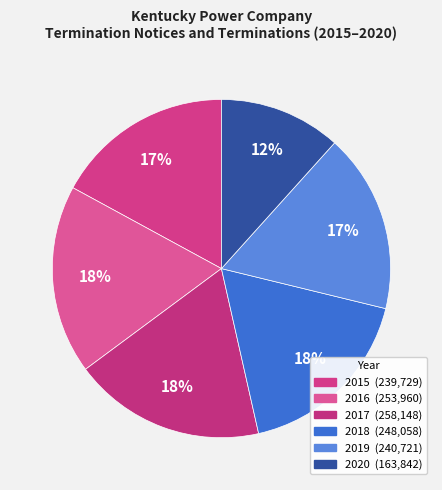

Count the number of slices in the pie.

6